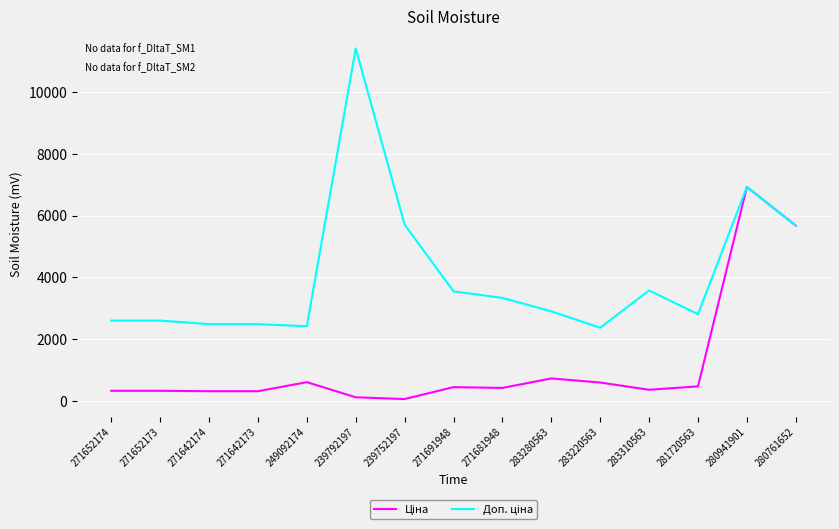

At which category does the chart reach its peak across all series?

239792197